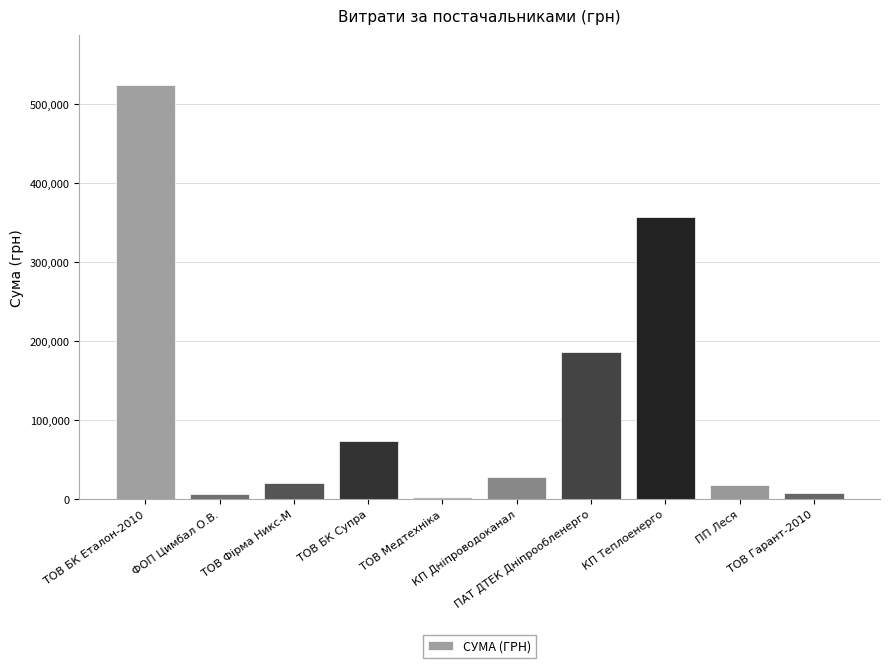

What is the label of the 6th bar from the left?

КП Дніпроводоканал